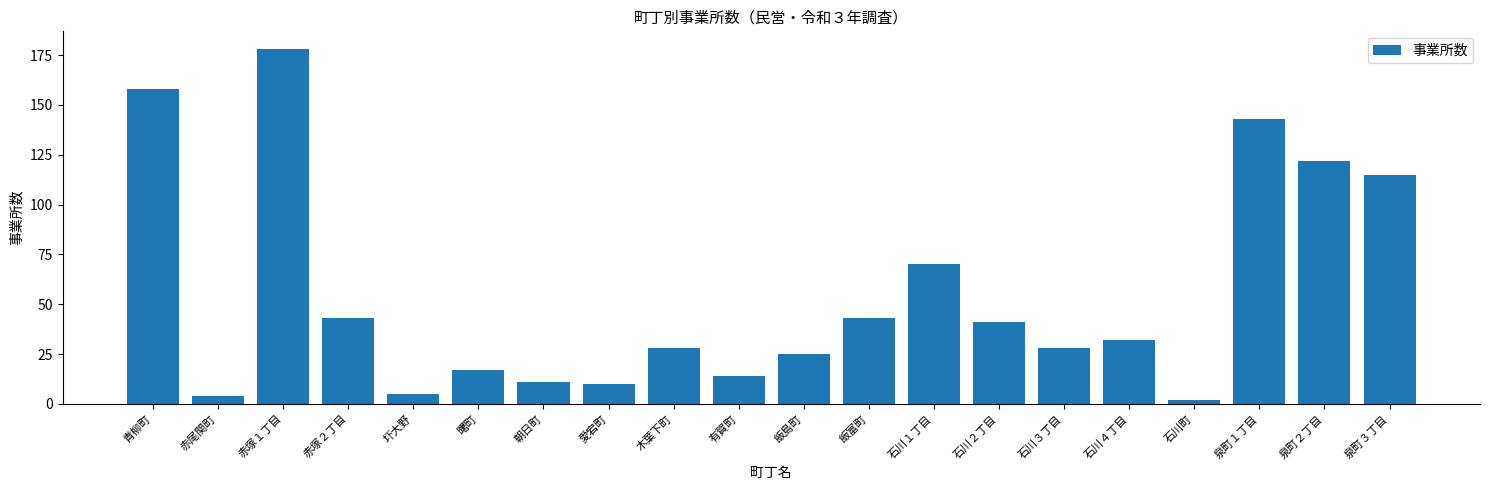

What is the maximum value shown in the chart?

178